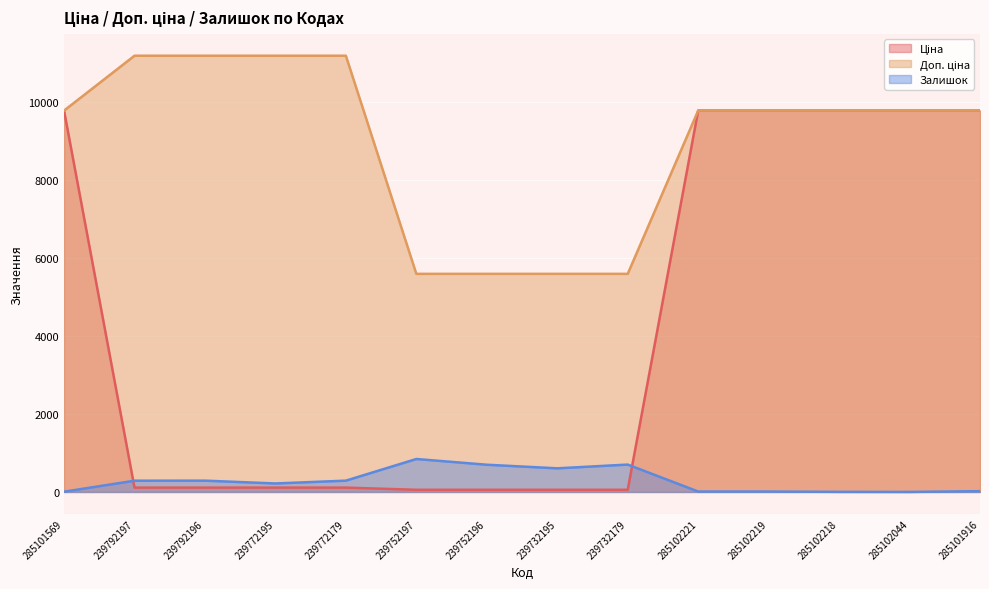

How many distinct data groups are displayed?

3